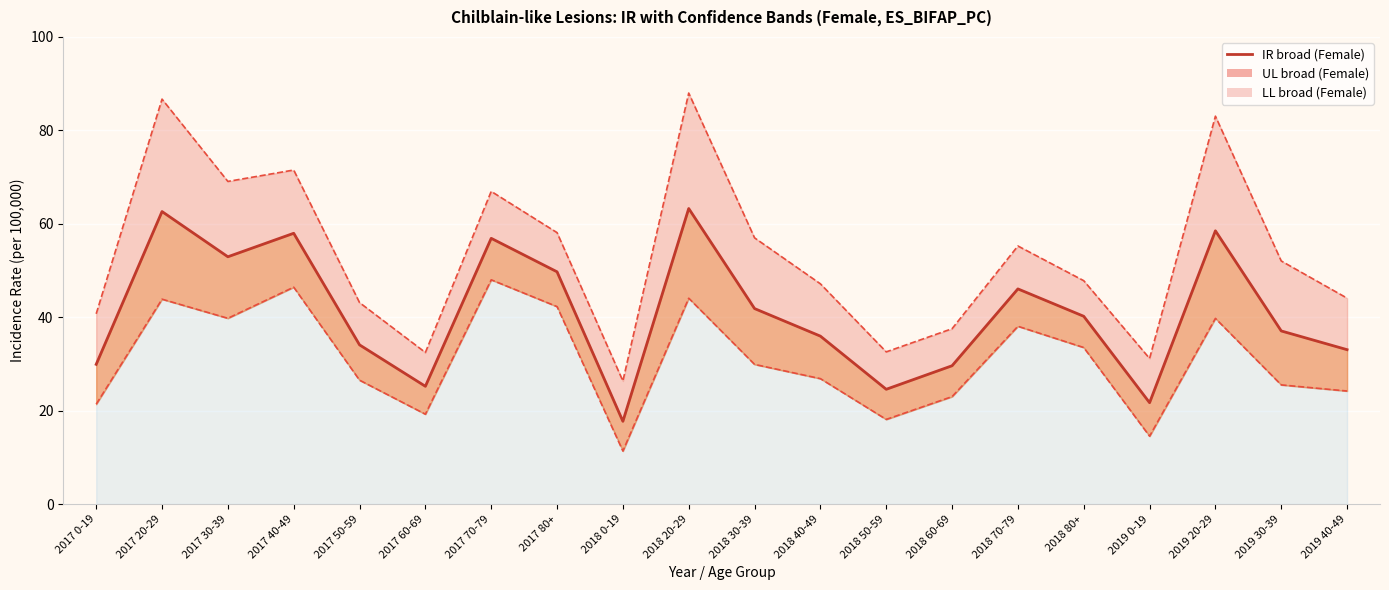

Rank the categories by value from highest to lowest.

2018 20-29, 2017 20-29, 2019 20-29, 2017 40-49, 2017 70-79, 2017 30-39, 2017 80+, 2018 70-79, 2018 30-39, 2018 80+, 2019 30-39, 2018 40-49, 2017 50-59, 2019 40-49, 2017 0-19, 2018 60-69, 2017 60-69, 2018 50-59, 2019 0-19, 2018 0-19